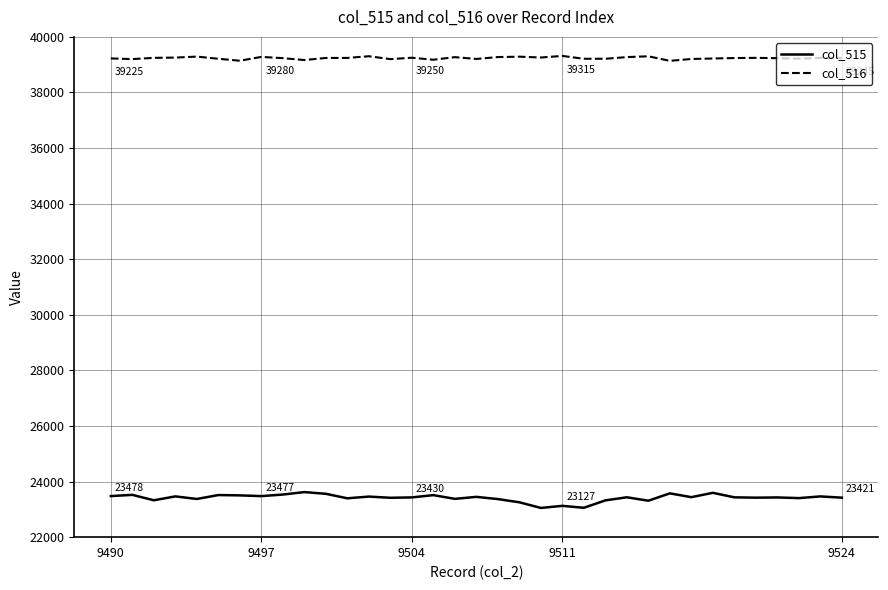

Which series has the largest range (max minus min)?

col_515